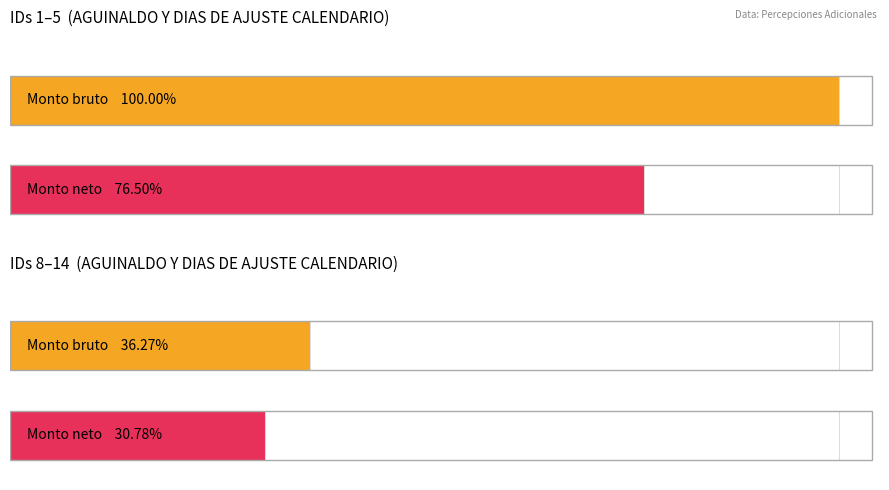

Where does the Monto neto series first go above 24990?

ID 1